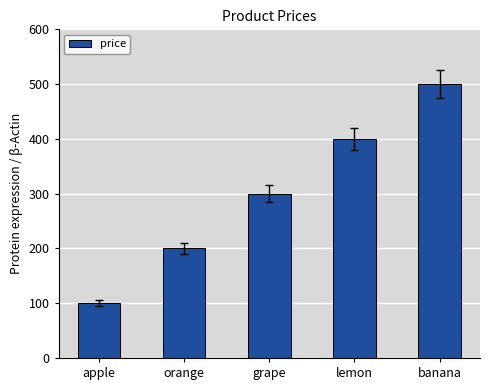

What is the ratio of the value at lemon to the value at apple?

4.0